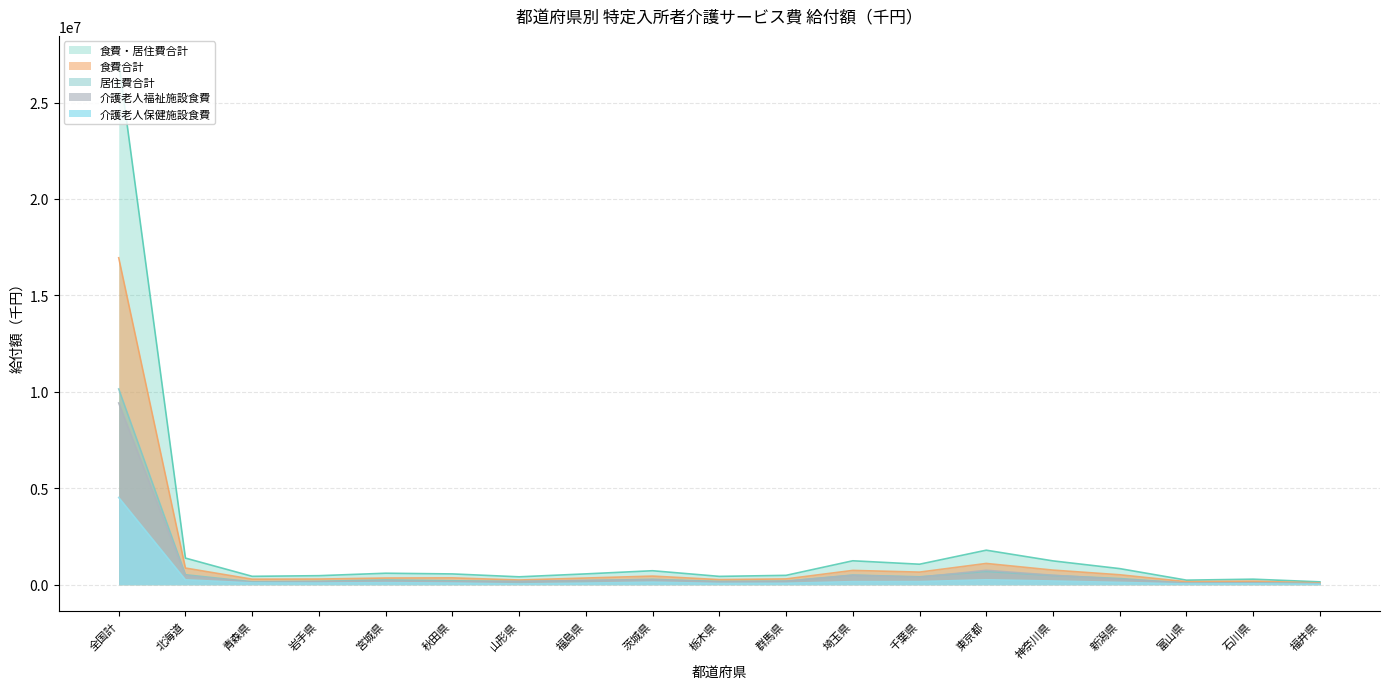

The value of 居住費合計 at 埼玉県 is 798112.1. True or false?

False